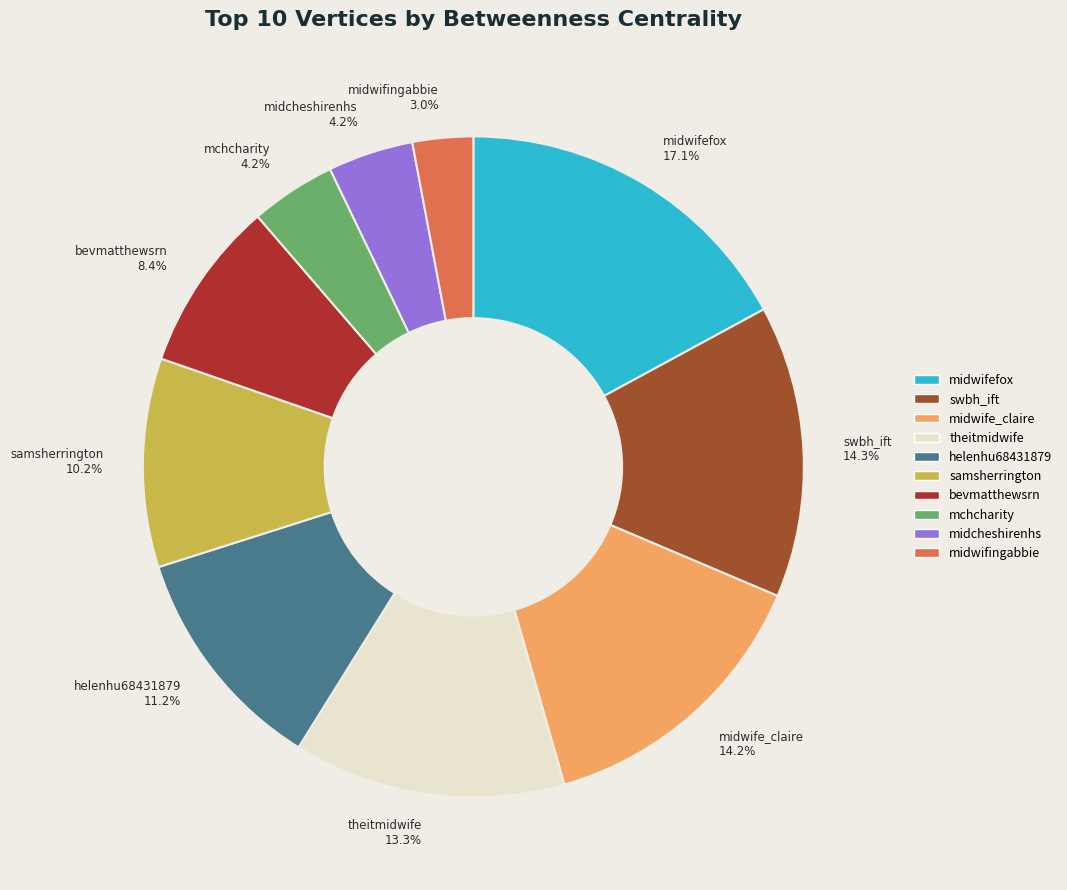

To the nearest percent, what is the average slice percentage?

10%